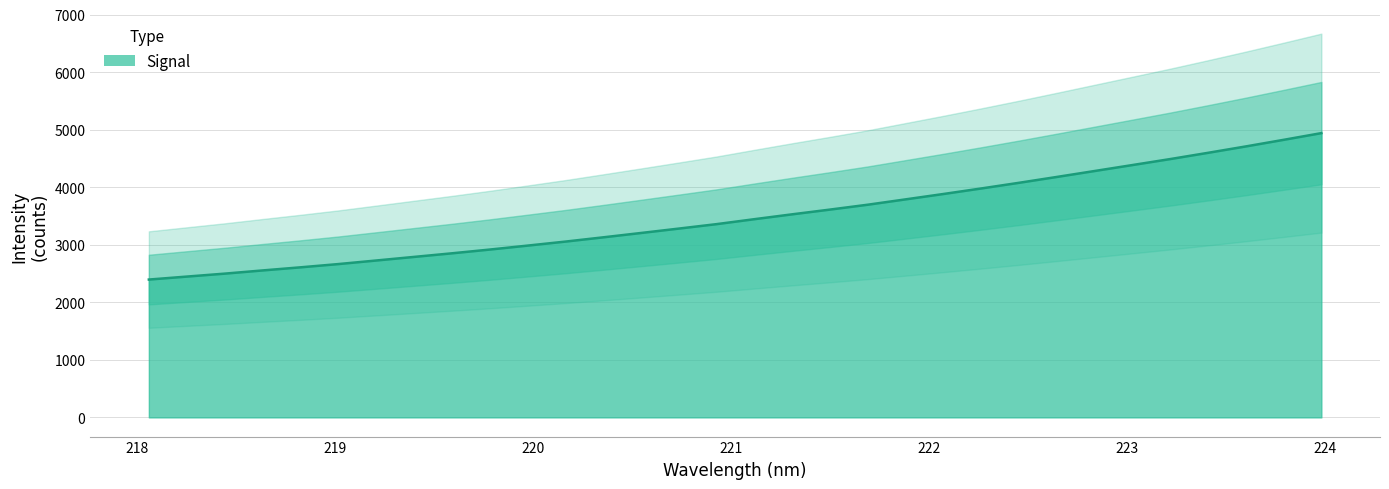

Which category has the lowest value across all series?

218.0596